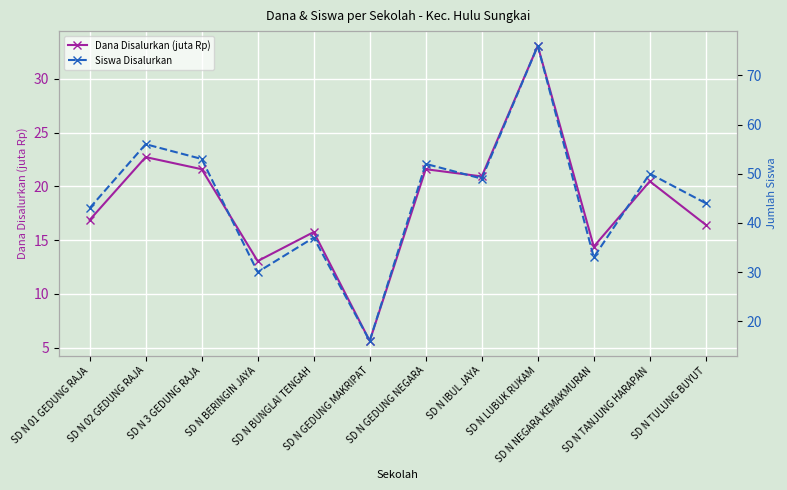

Rank the series by their average value, from lowest to highest.

Dana Disalurkan (juta Rp), Siswa Disalurkan